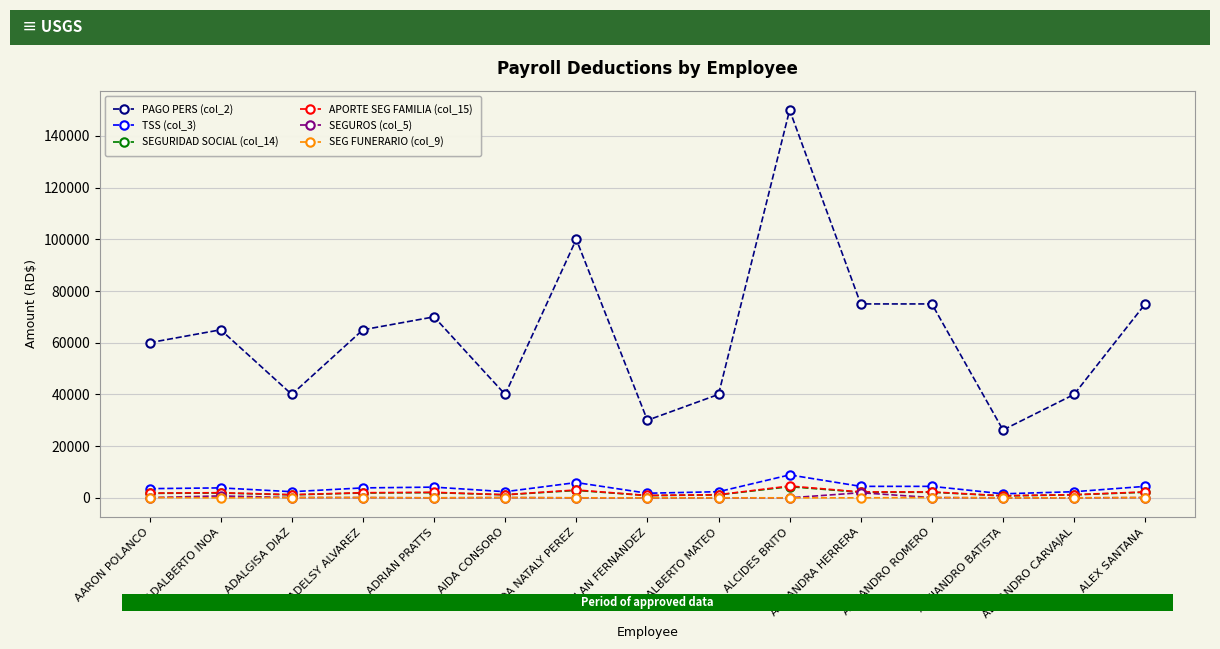

What is the value of the APORTE SEG FAMILIA (col_15) point at the 10th from the left?

4560.0